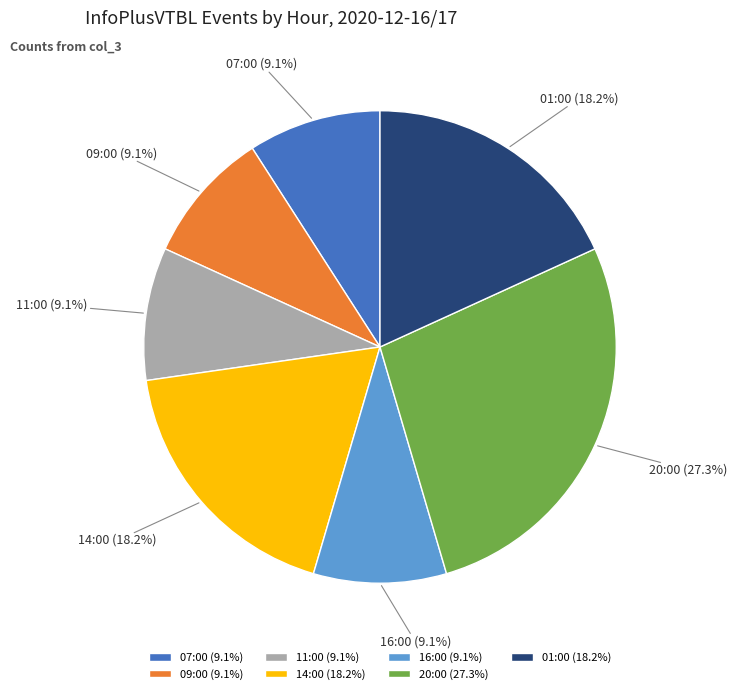

To the nearest percent, what is the difference between the 20:00 and 16:00 slice percentages?

18%